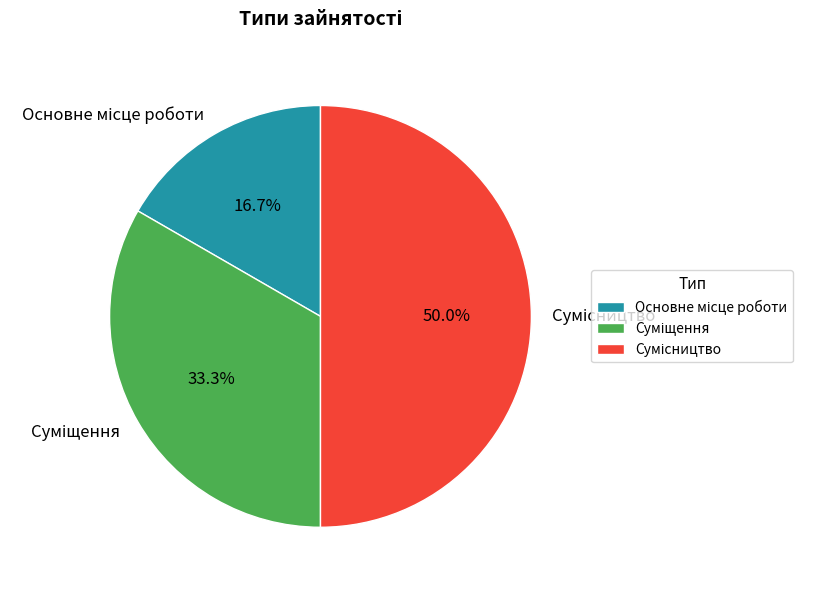

True or false: Суміщення accounts for 27% of the total.

False